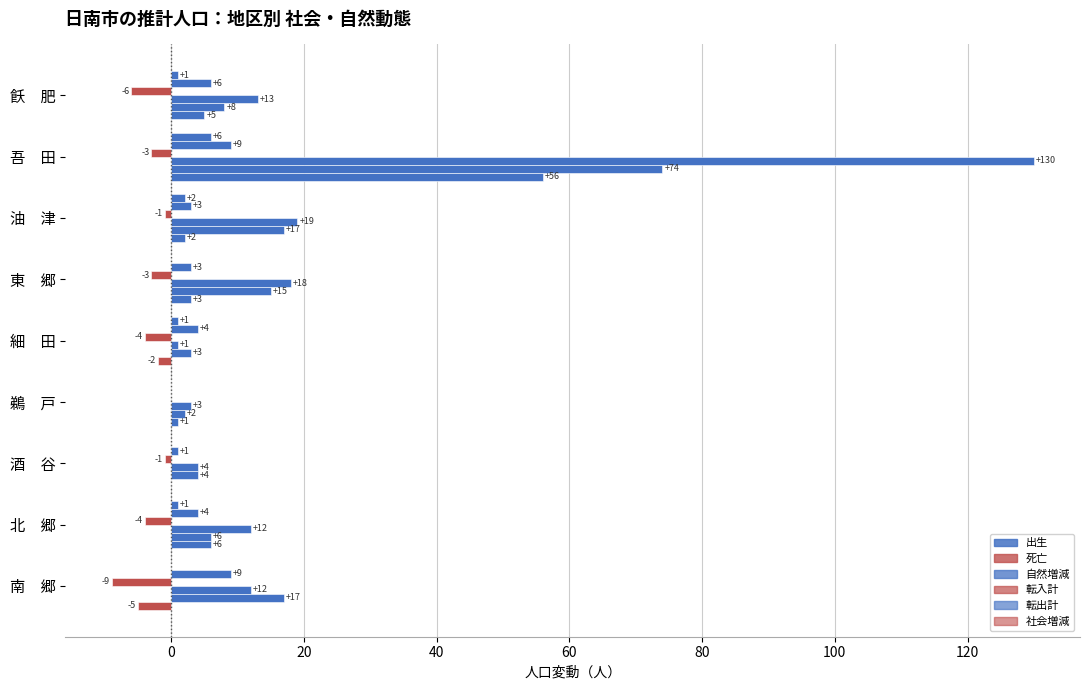

Which series has the largest total across all categories?

転入計